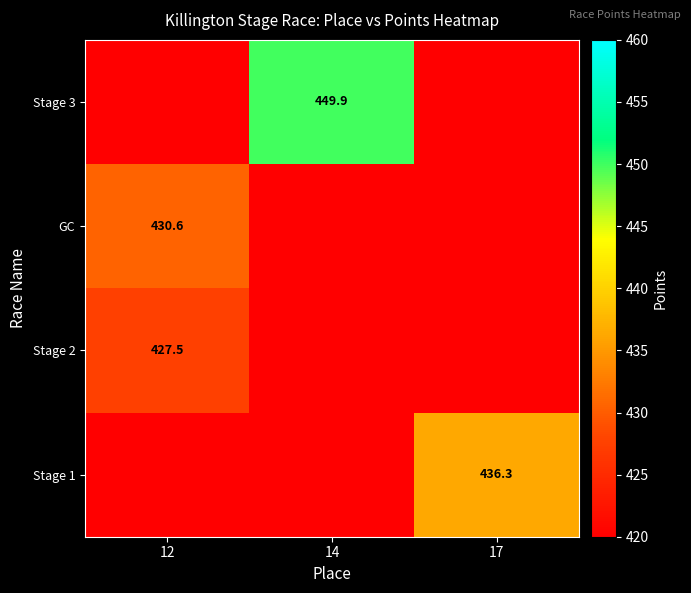

Is the value of Stage 2 at 12 greater than the value of Stage 1 at 17?

No